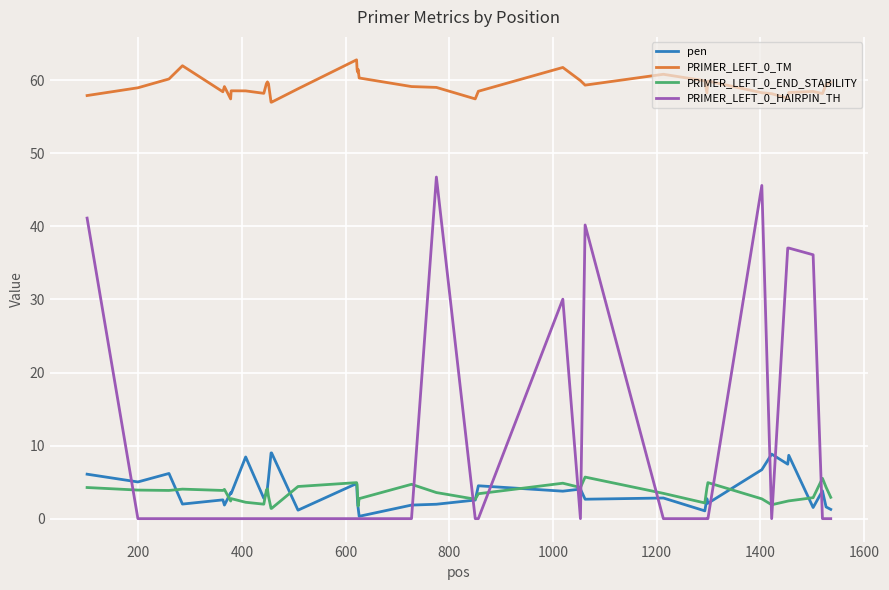

Which series ends up on top after the final intersection of pen and PRIMER_LEFT_0_HAIRPIN_TH?

pen